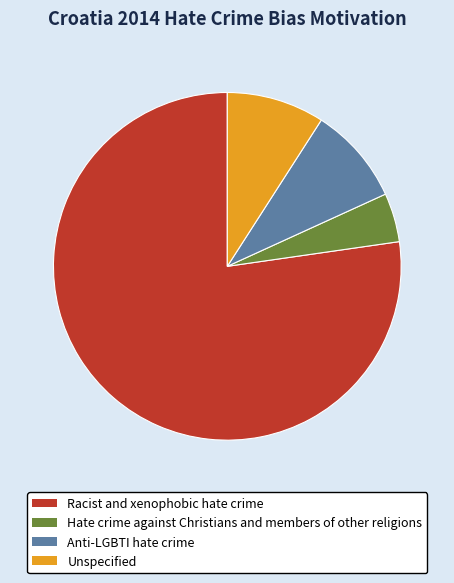

Which slice is the smallest?

Hate crime against Christians and members of other religions